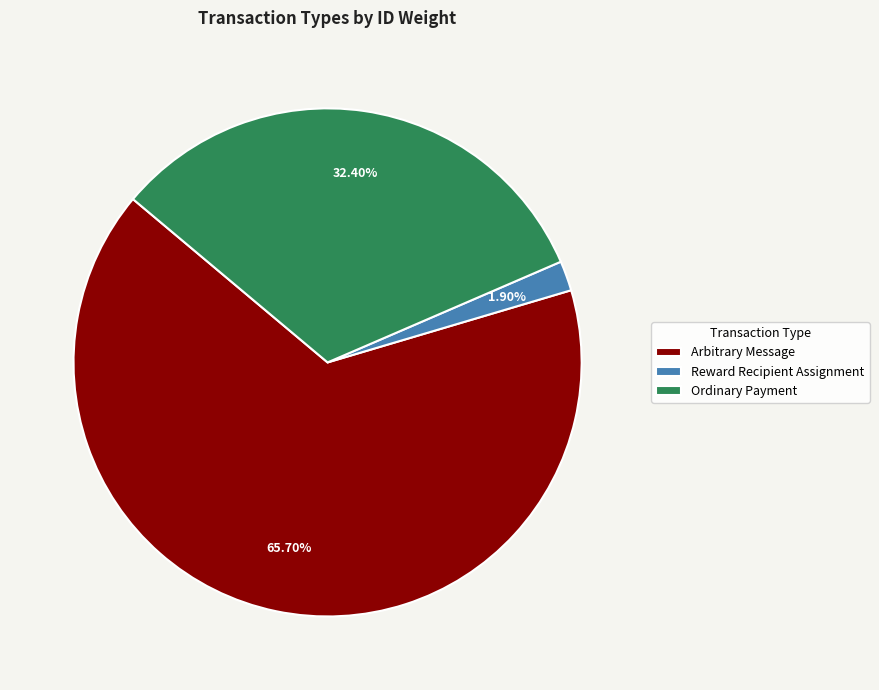

Which category has the smallest portion of the pie?

Reward Recipient Assignment